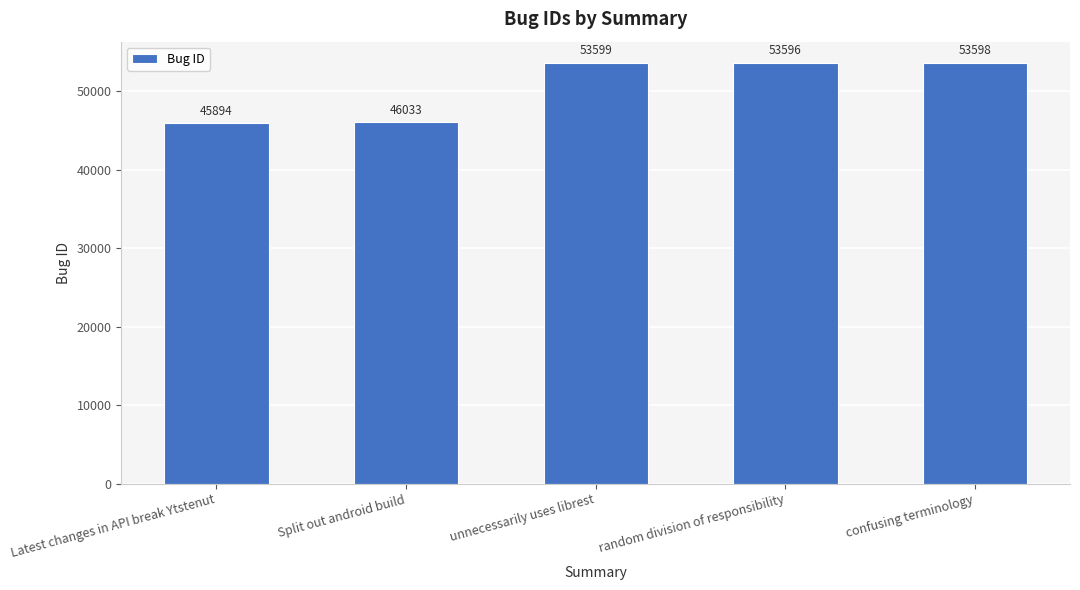

What is the value of the 3rd bar from the left?

53599